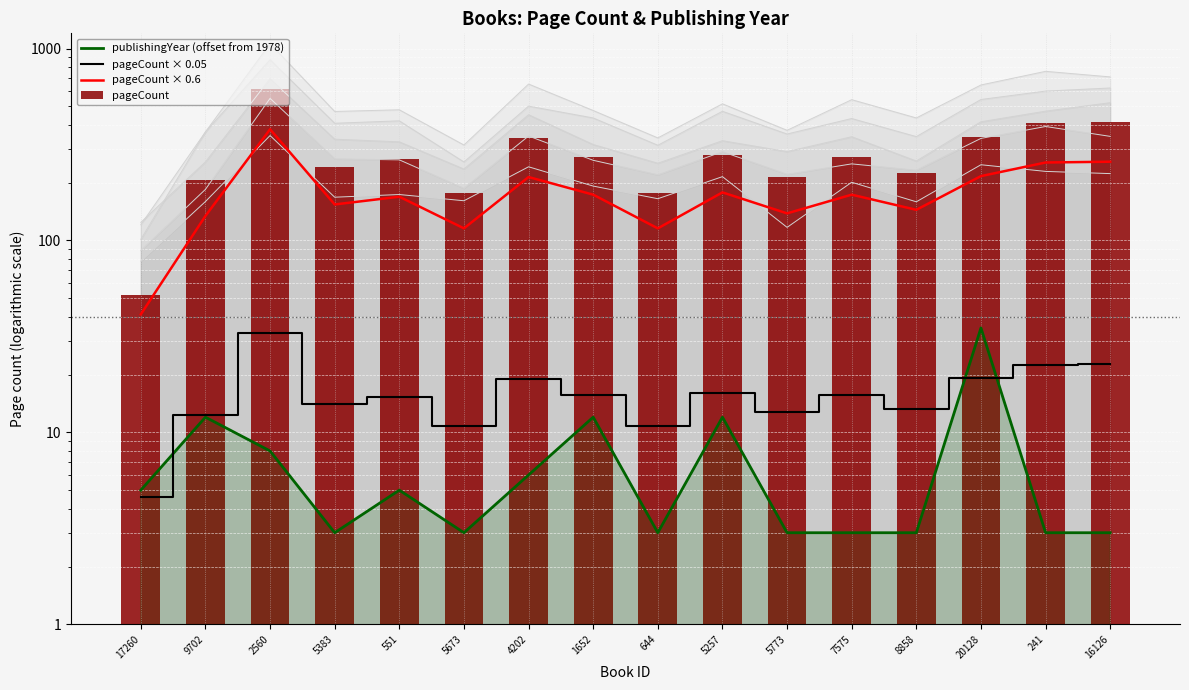

At which label does pageCount × 0.05 first exceed 15?

2560